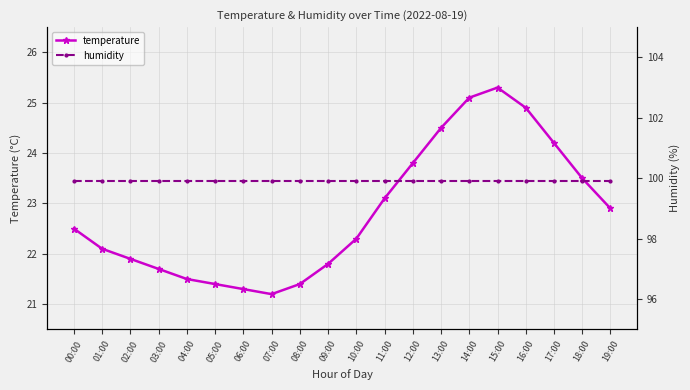

Rank the series by their average value, from highest to lowest.

humidity, temperature